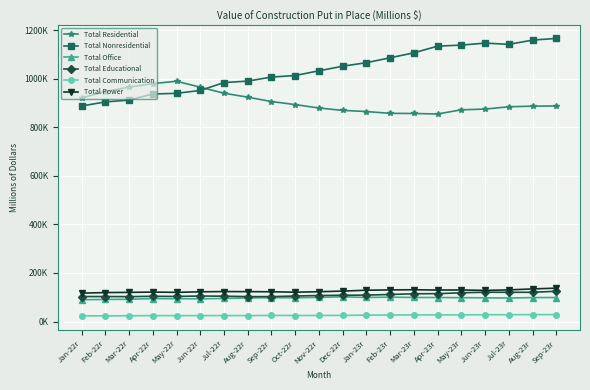

True or false: Total Power and Total Residential cross at least once.

False